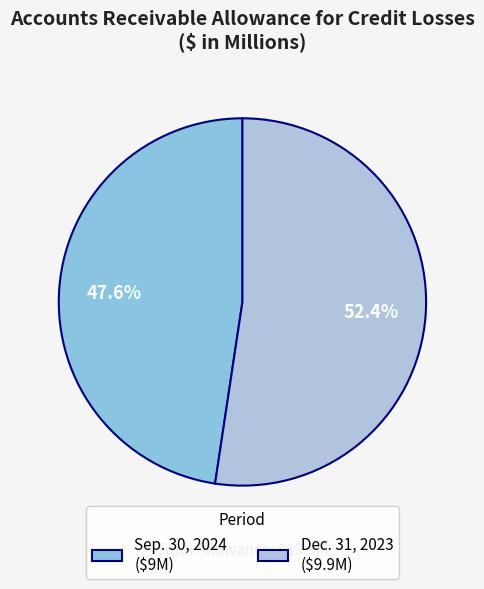

How many segments does this pie chart have?

2